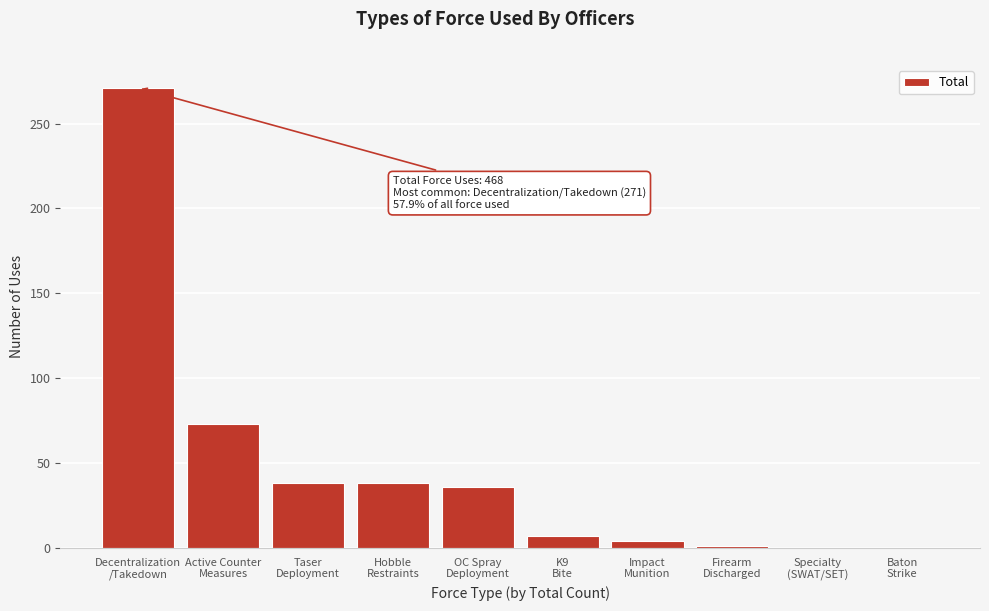

What is the maximum value shown in the chart?

271